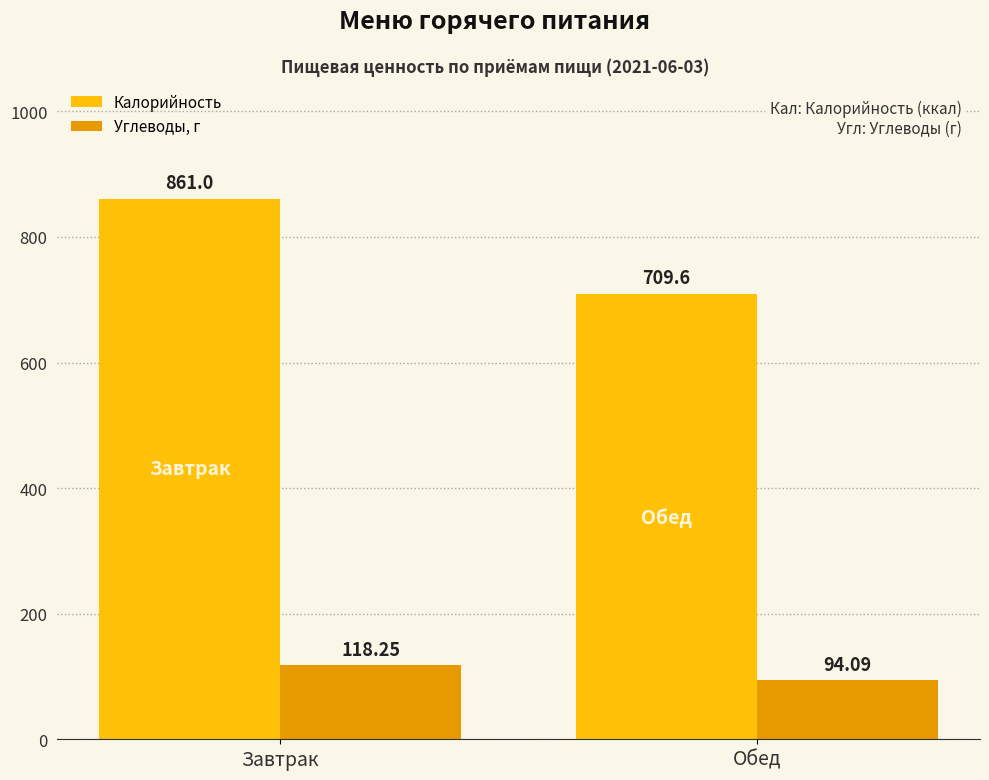

Which series has the largest range (max minus min)?

Калорийность